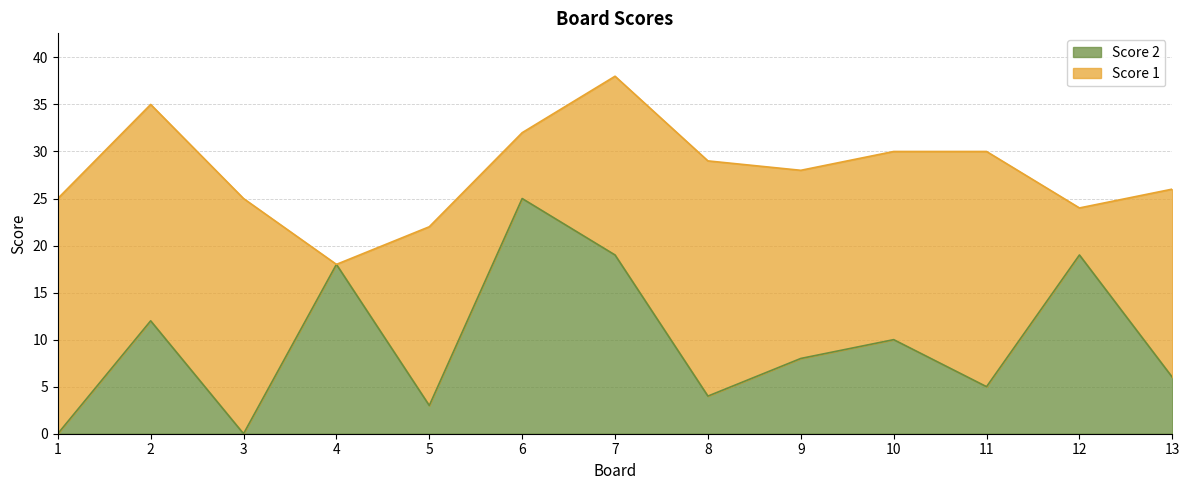

Reading left to right, extract all data points from this chart.

0	12	0	18	3	25	19	4	8	10	5	19	6